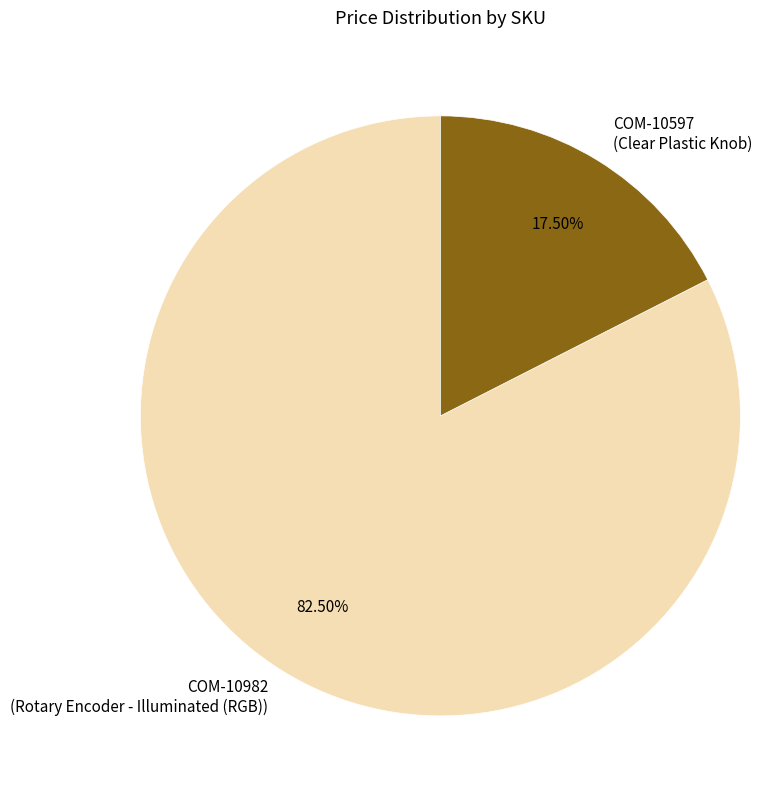

What is the largest slice in the pie chart?

COM-10982 (Rotary Encoder - Illuminated (RGB))